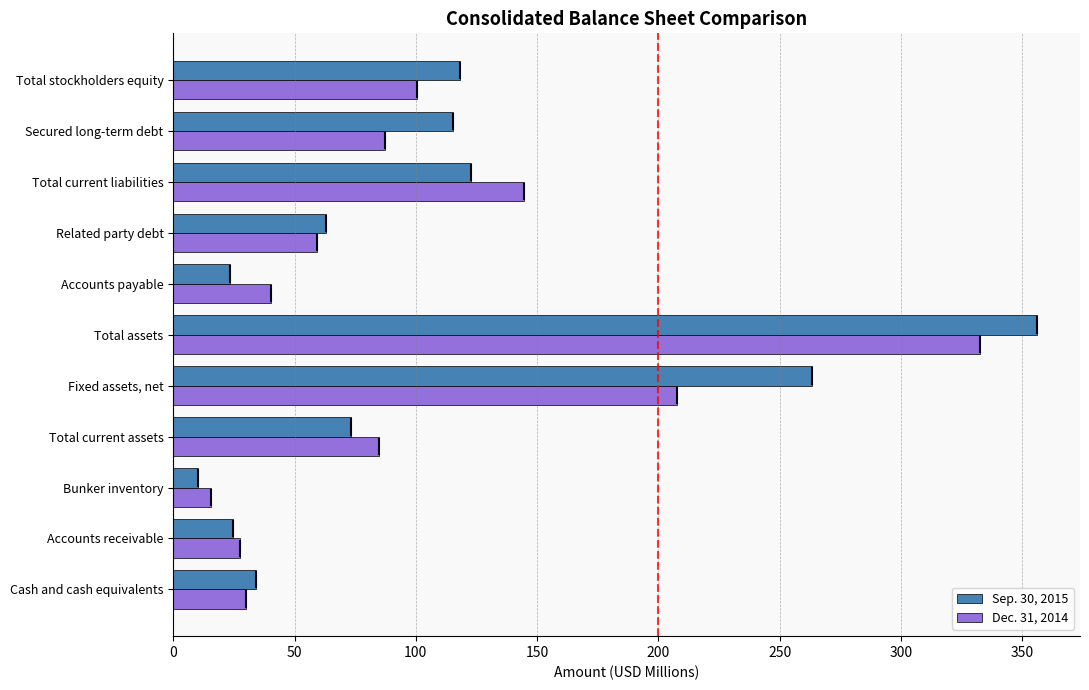

How many data points in Sep. 30, 2015 are above 73?

6